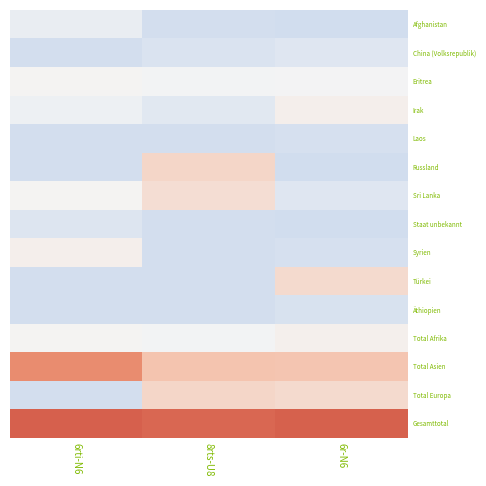

Which label corresponds to the largest value in the chart?

6rti-N6